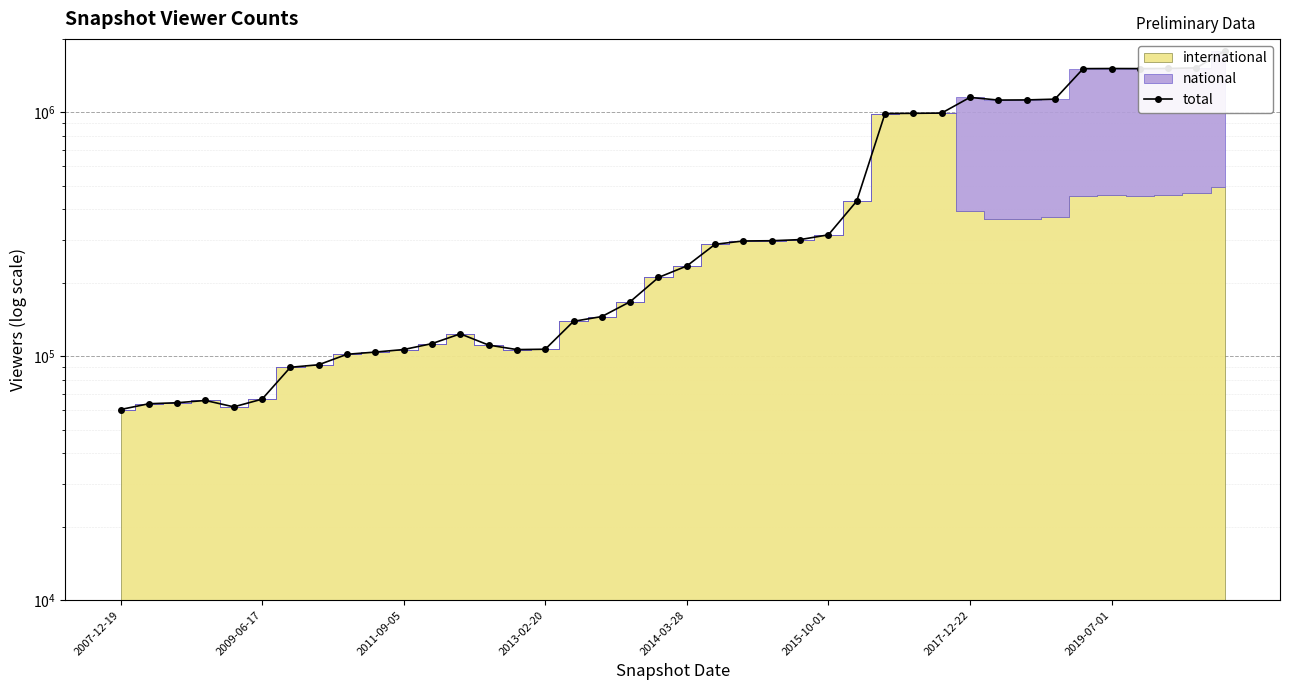

Between 23 and 30, which is larger?

30